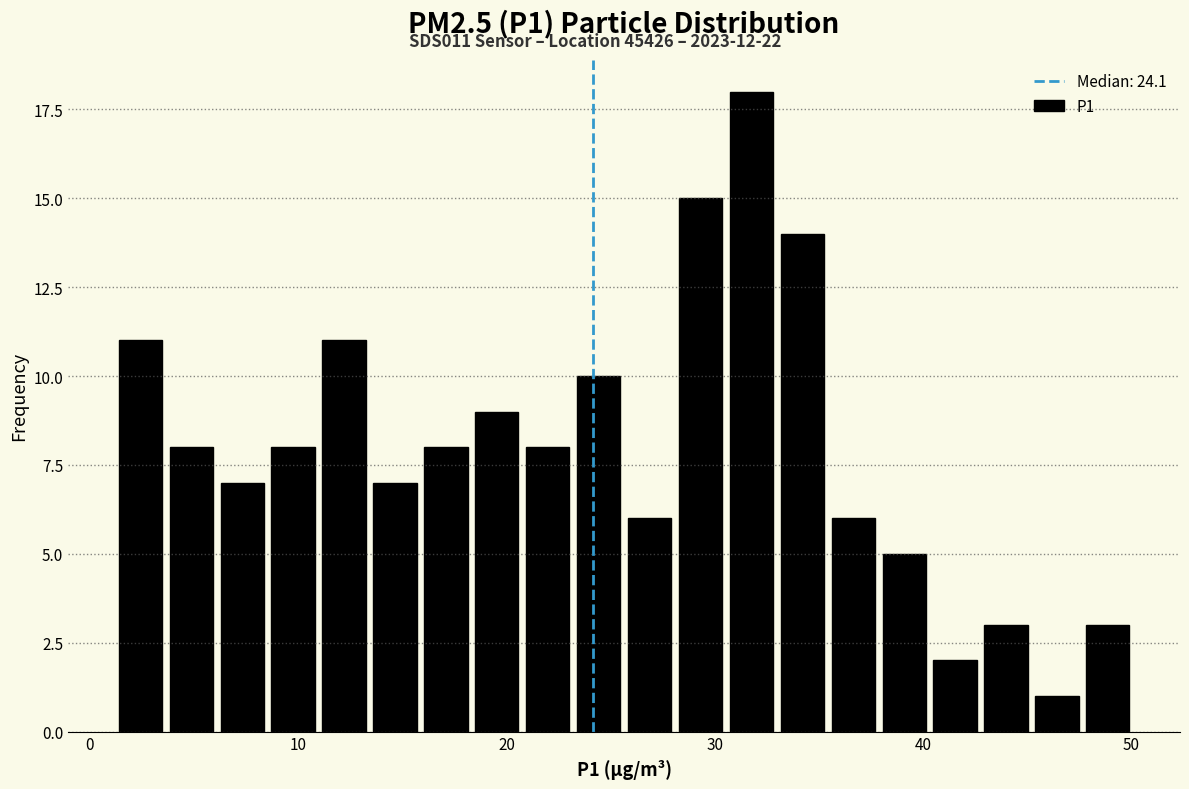

Around what value on the x-axis is the tallest bar? Give the approximate position of its centre, as read against the axis.

32